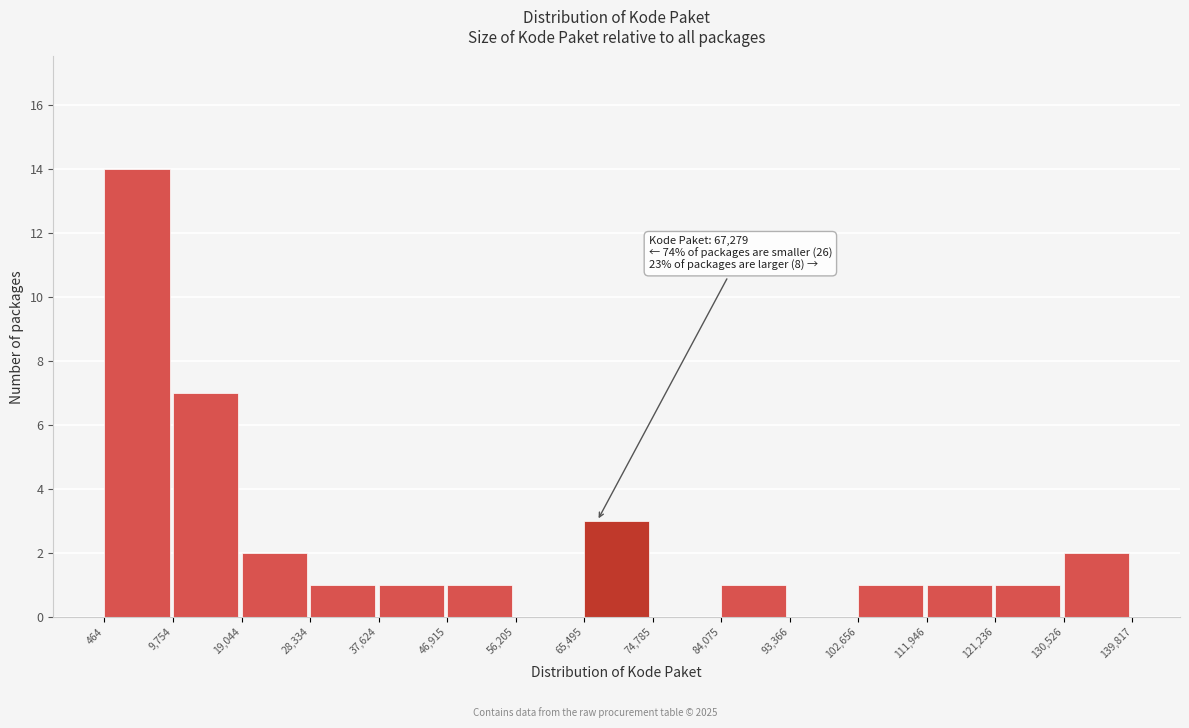

Over which range of the x-axis is the bar tallest?

464 to 9,754